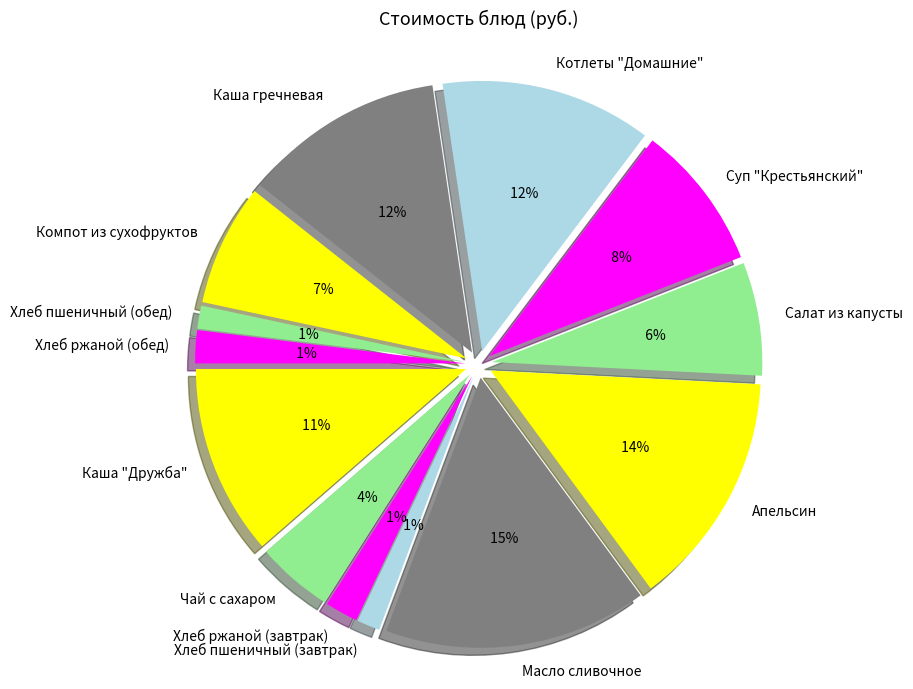

Does any single category account for the majority?

No